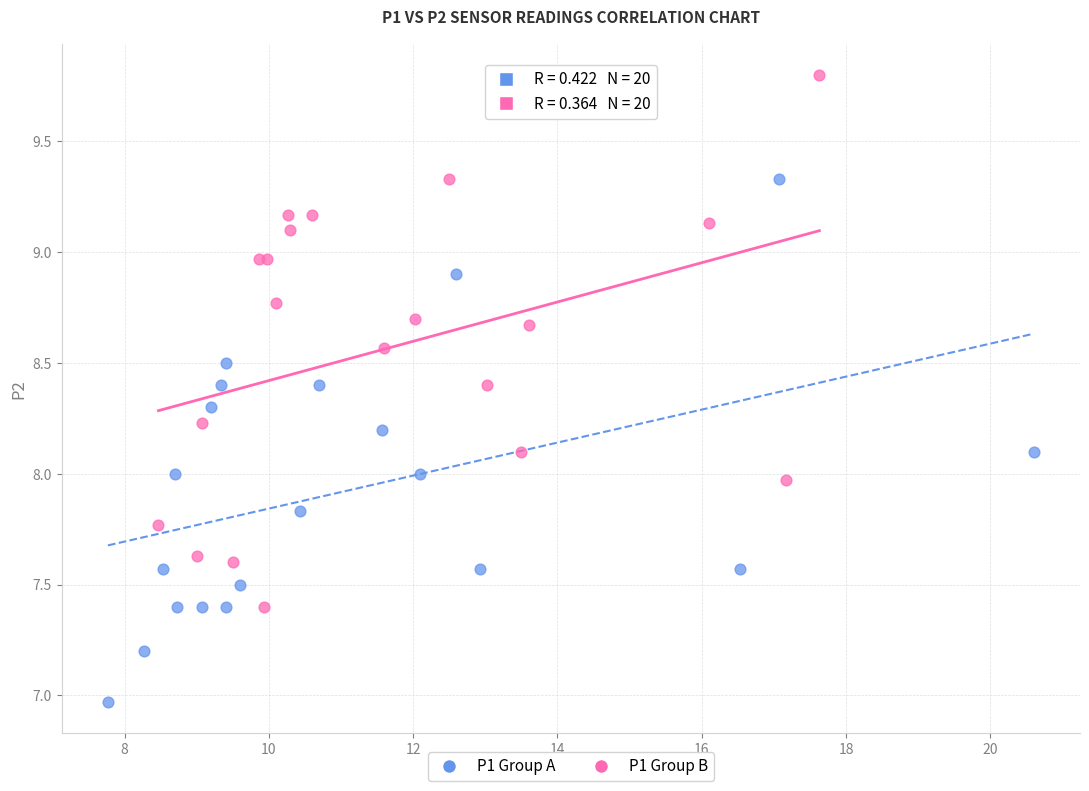

Which series reaches the maximum Y coordinate?

P1 Group B